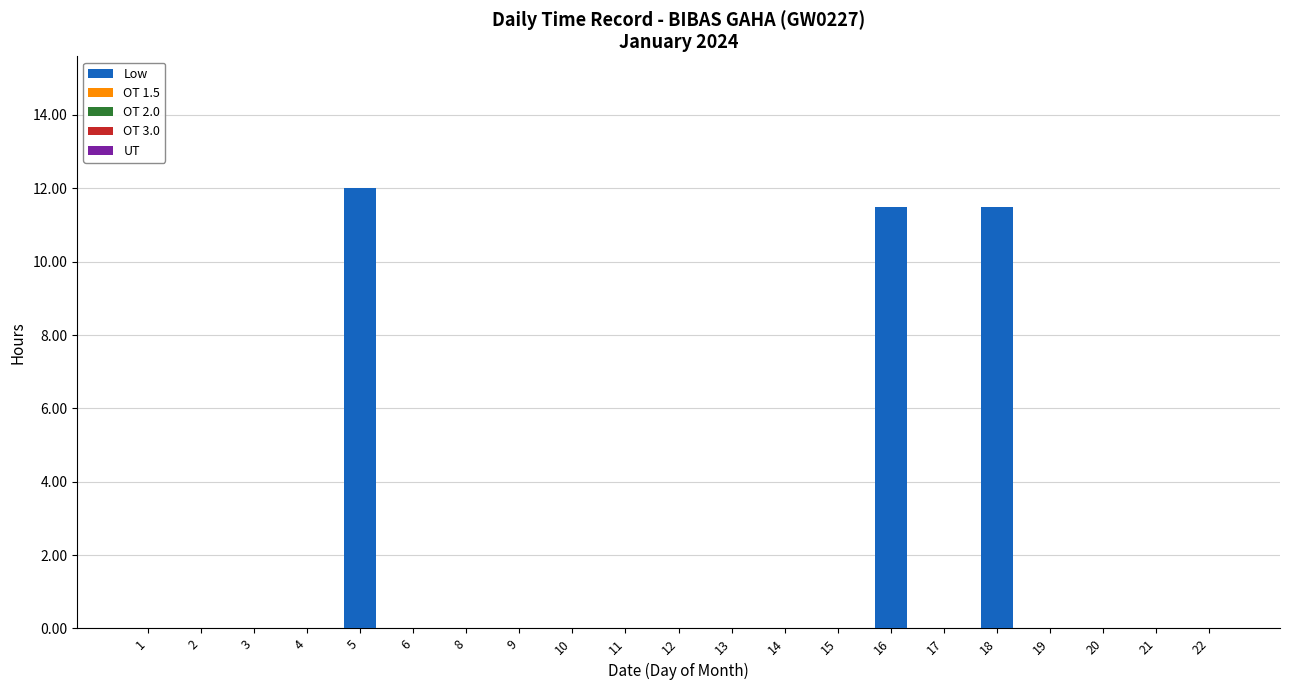

Reading right to left, what are all the values shown in this chart?

22=0.0	21=0.0	20=0.0	19=0.0	18=11.5	17=0.0	16=11.5	15=0.0	14=0.0	13=0.0	12=0.0	11=0.0	10=0.0	9=0.0	8=0.0	6=0.0	5=12.0	4=0.0	3=0.0	2=0.0	1=0.0